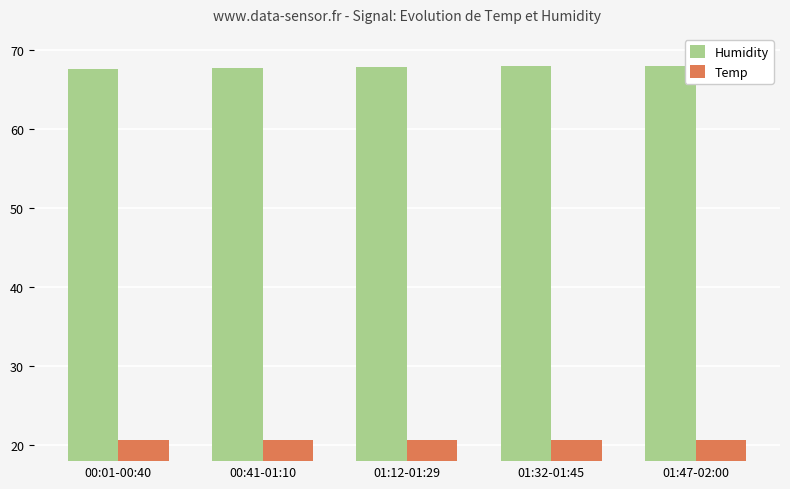

Is the value of Temp at 01:32-01:45 greater than the value of Humidity at 01:32-01:45?

No